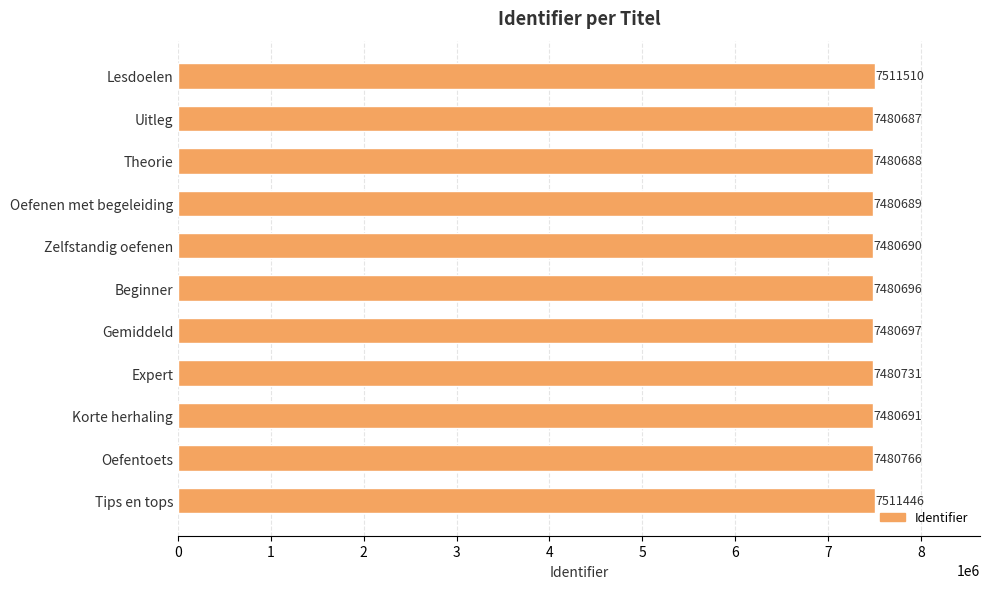

What is the smallest value displayed?

7480687